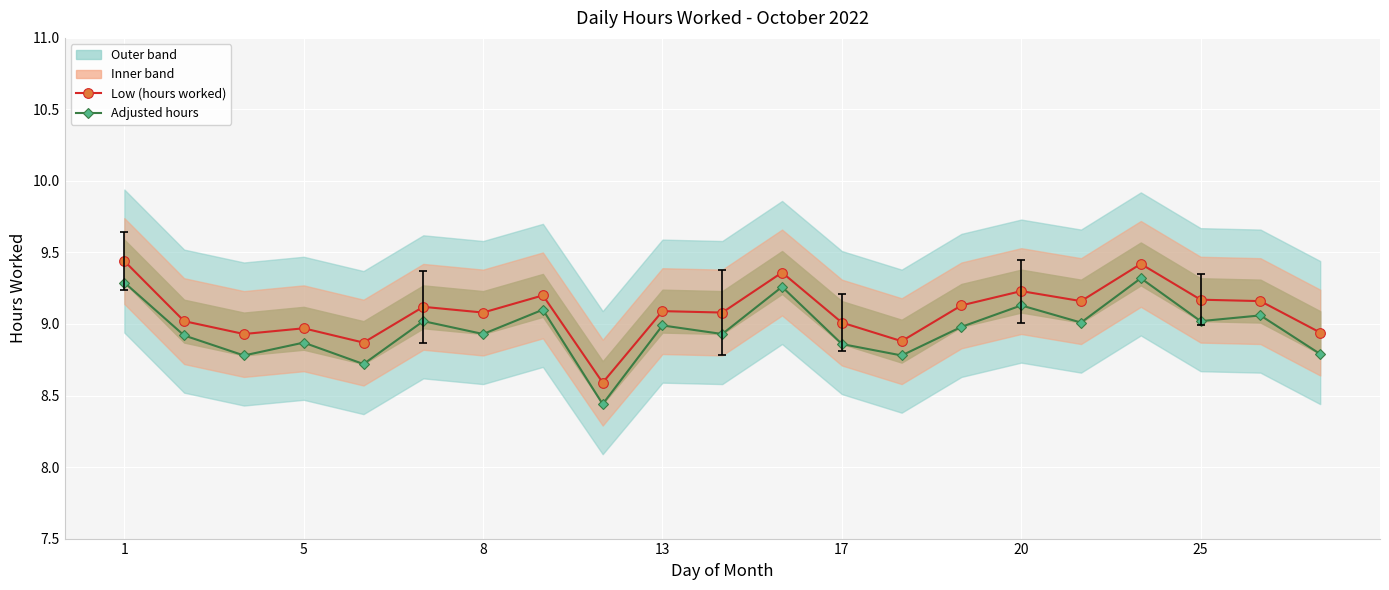

Between 14 and 20, which series saw the biggest shift?

Low (hours worked)